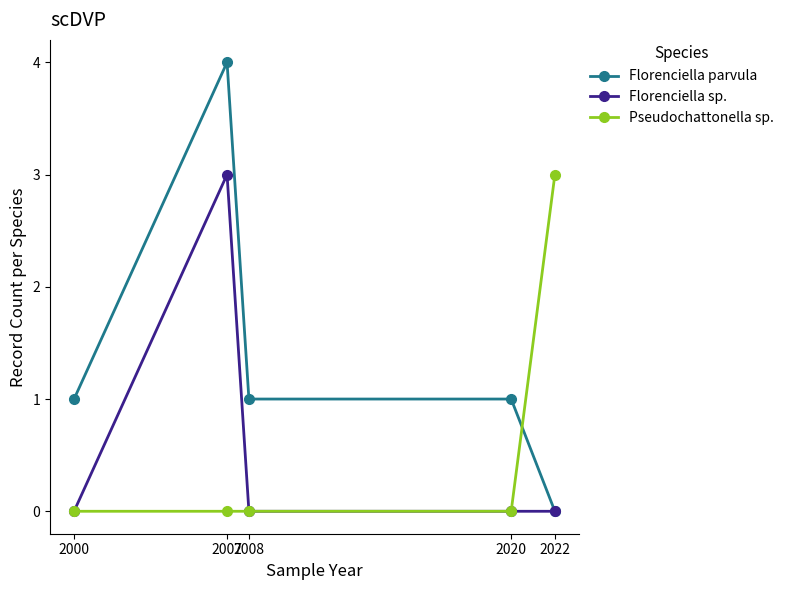

Which series ends up on top after the final intersection of Pseudochattonella sp. and Florenciella parvula?

Pseudochattonella sp.